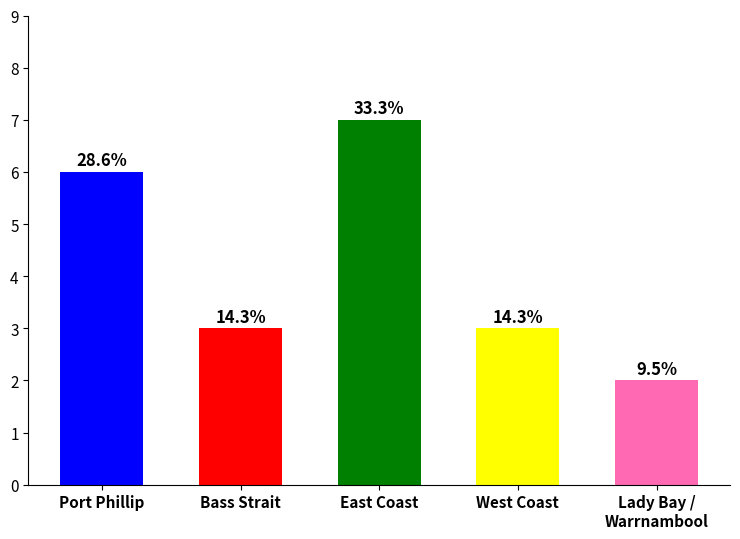

What is the label of the 1st bar from the right?

Lady Bay /
Warrnambool